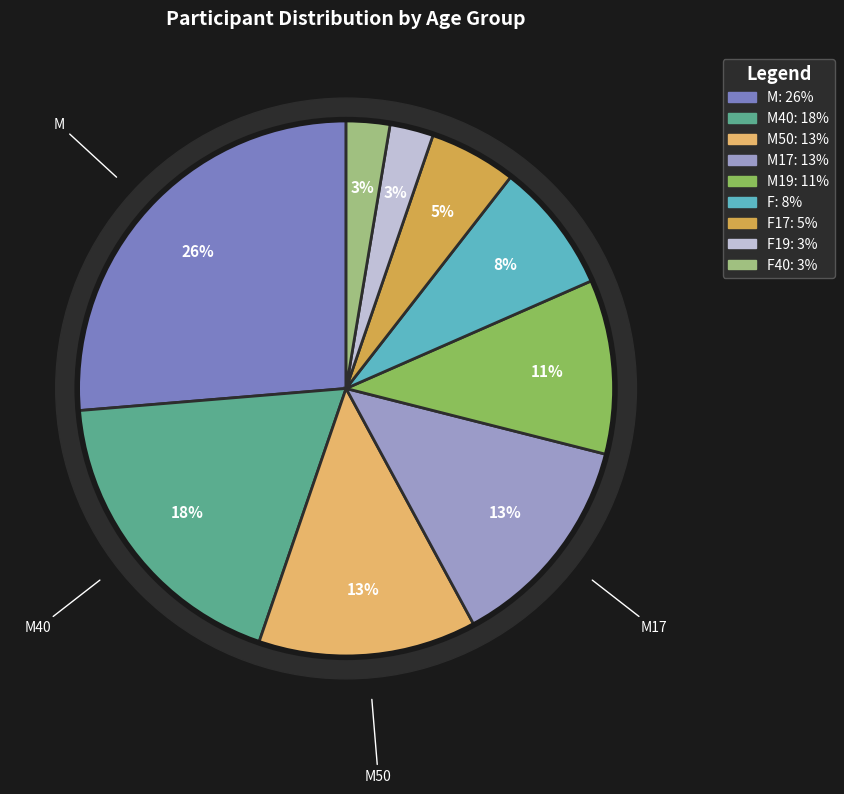

Approximately how many times larger is the value at M compared to F17?

5.0